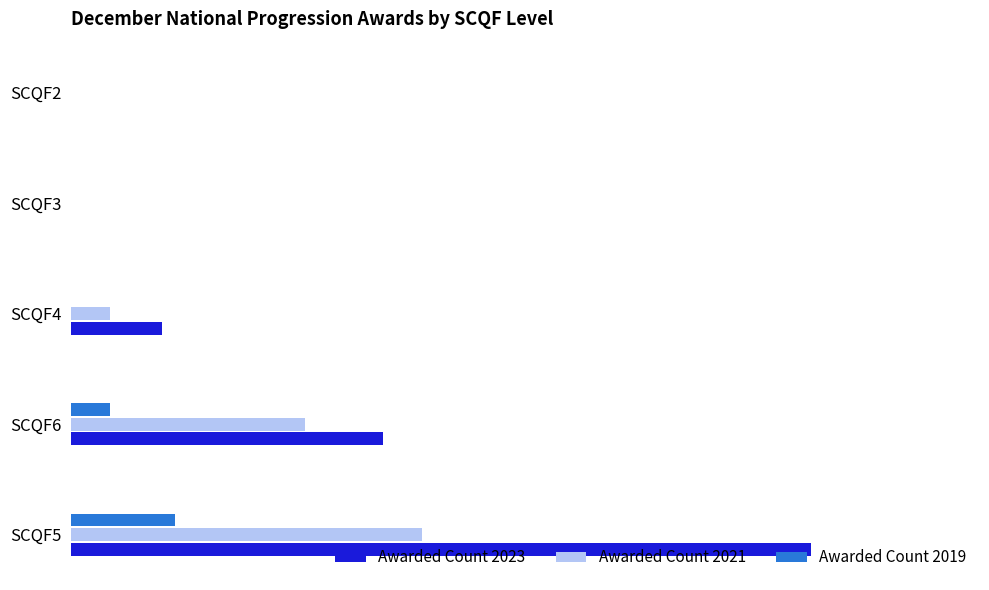

What is the value of the Awarded Count 2023 bar at the 3rd from the left?

35